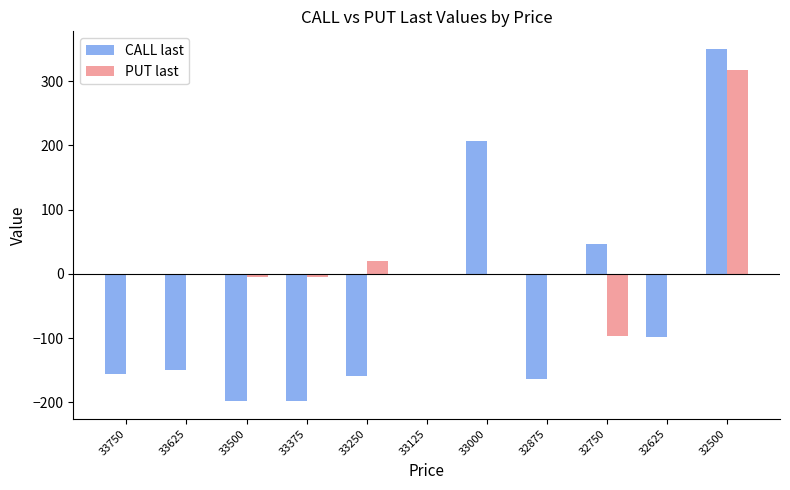

At which label does CALL last reach its peak?

32500